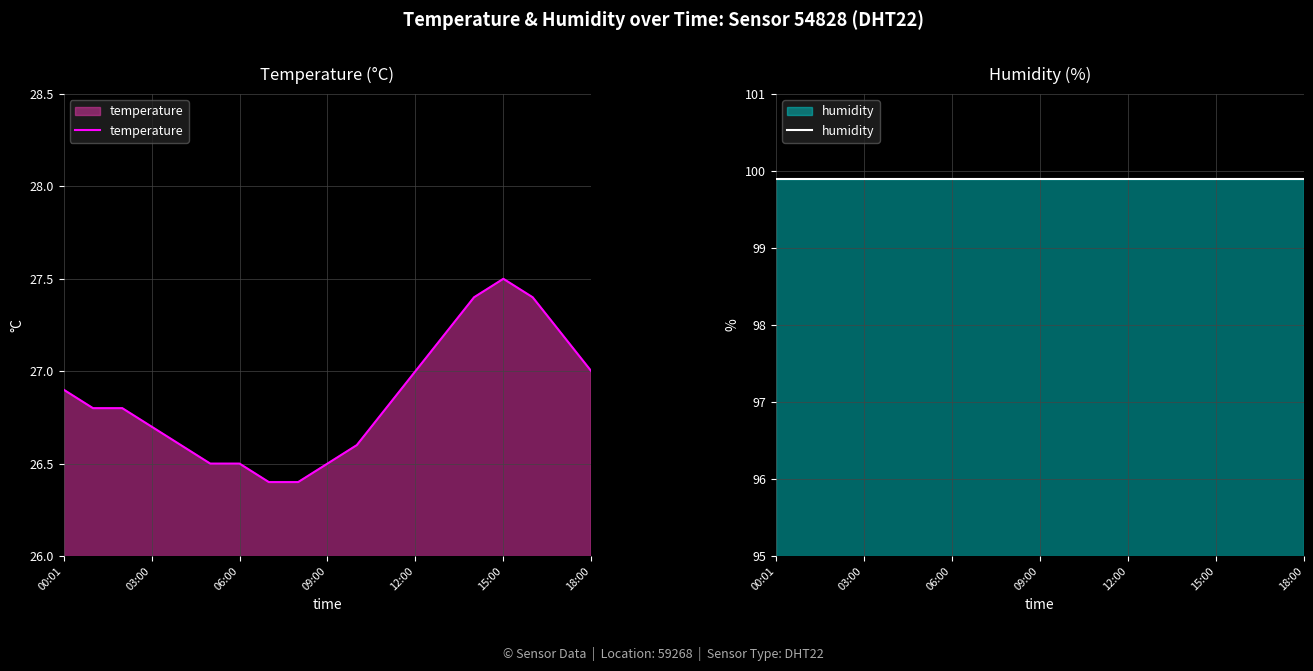

What is the difference between the maximum and minimum values in the temperature series?

1.1